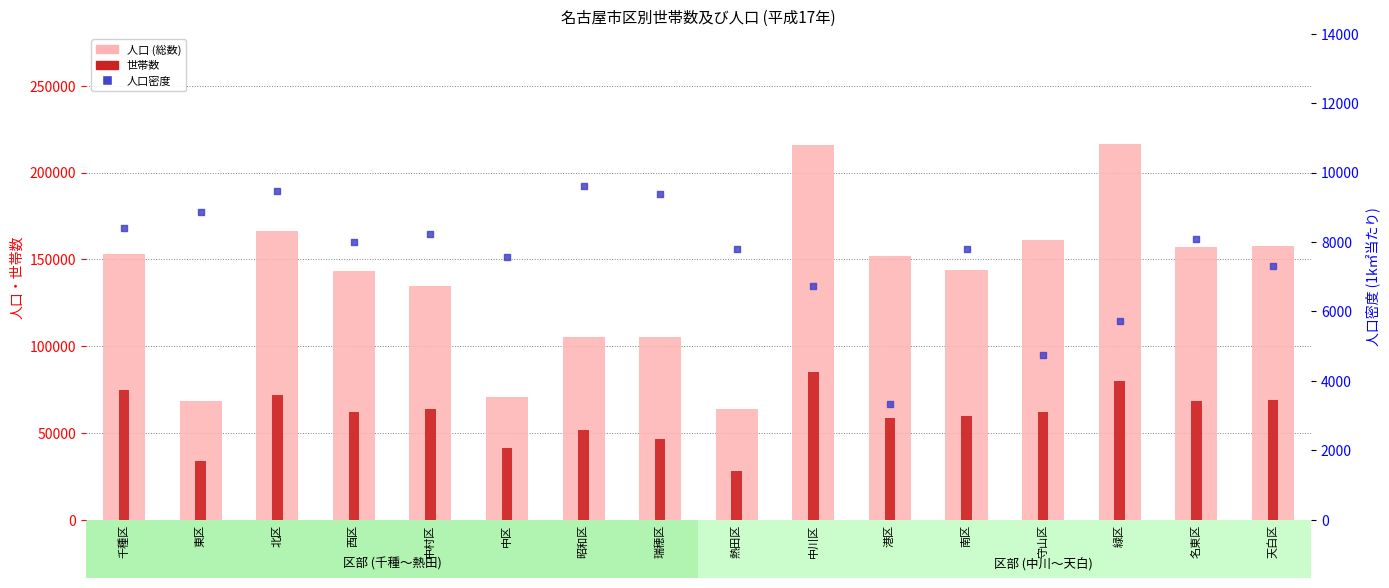

At how many categories does at least one series exceed 29066?

16